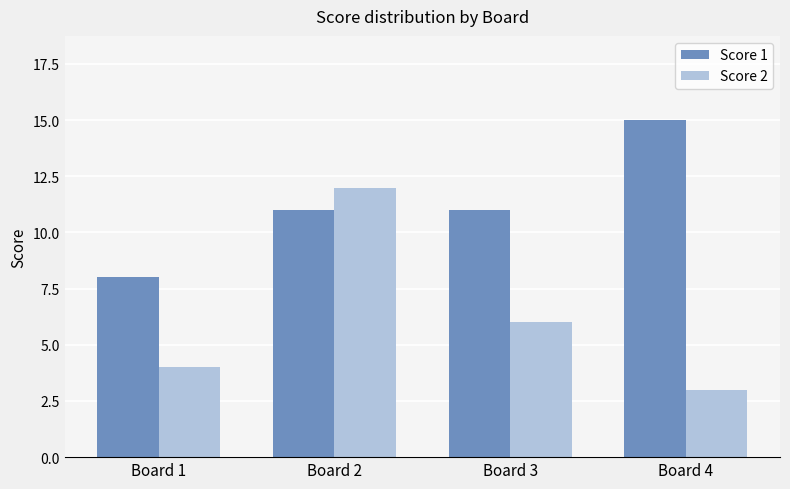

How many groups of bars are there?

4